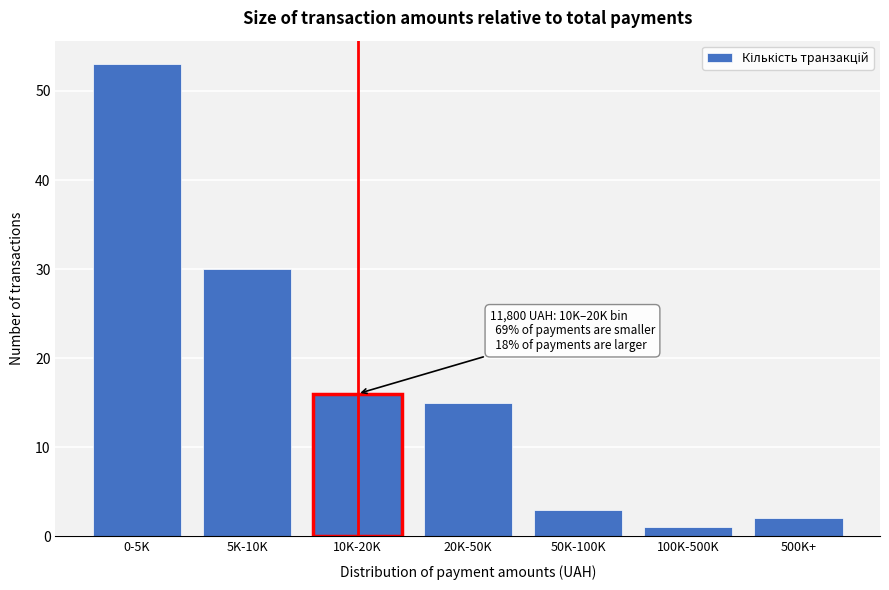

Reading left to right, list all the values displayed in this chart.

0-5K=53	5K-10K=30	10K-20K=16	20K-50K=15	50K-100K=3	100K-500K=1	500K+=2